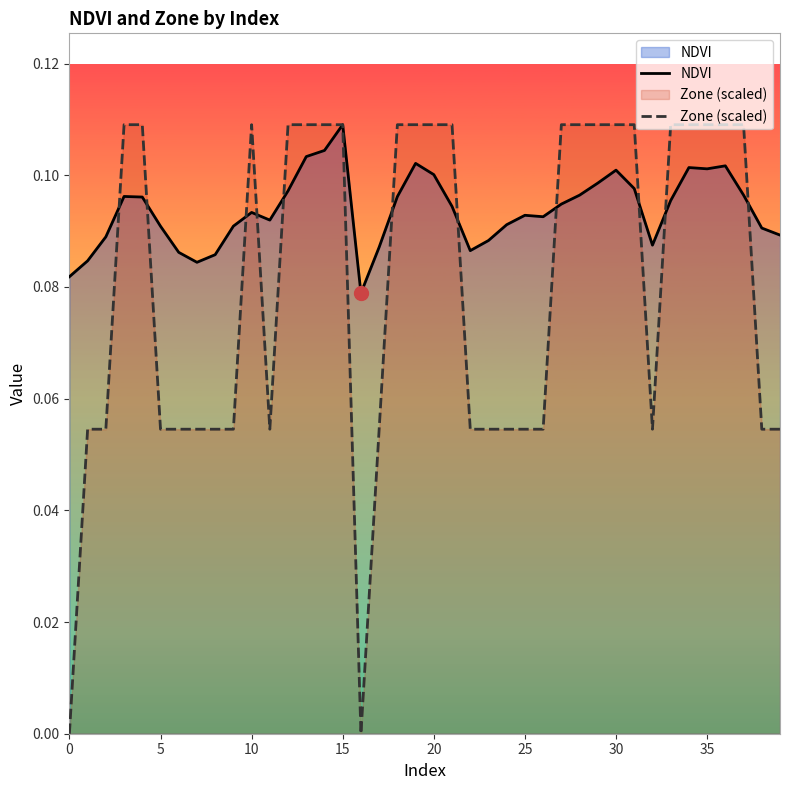

What are all the series names shown in the legend?

NDVI, Zone (scaled)